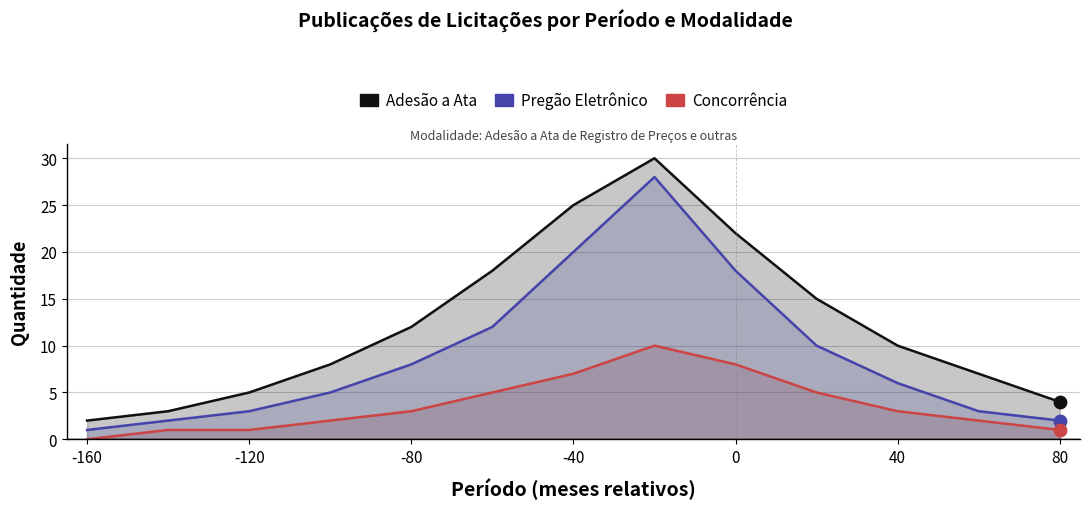

What are all the series names shown in the legend?

Adesão a Ata, Pregão Eletrônico, Concorrência